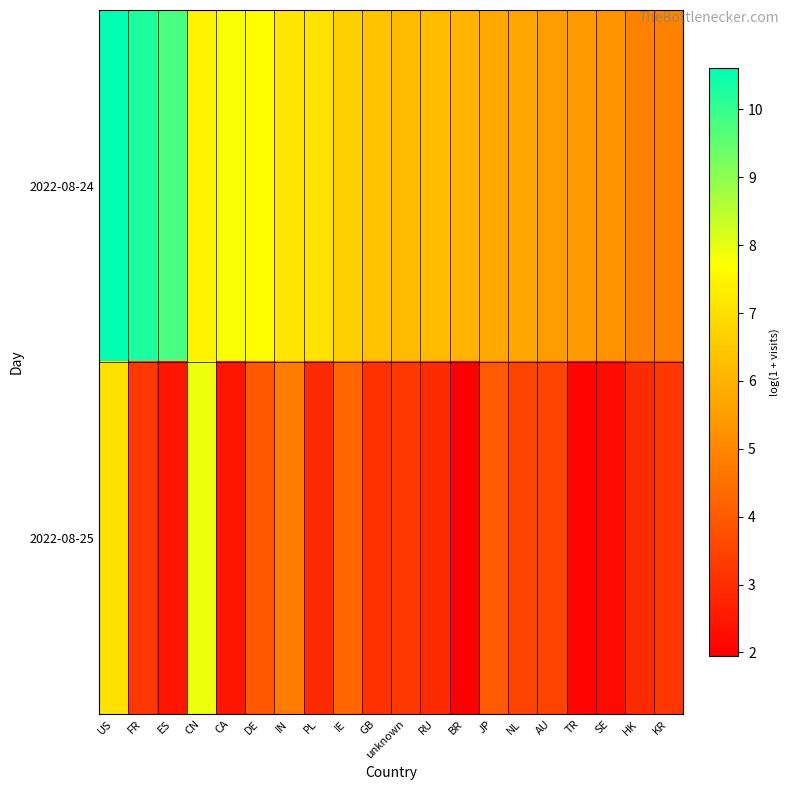

Between CA and SE, which is larger?

CA